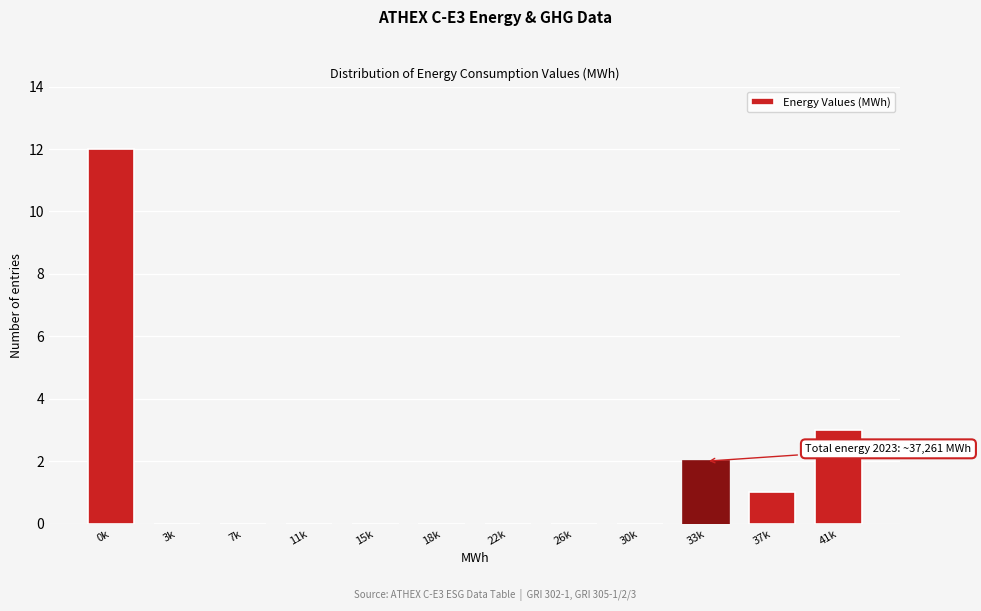

Reading left to right, what are all the values shown in this chart?

0k=12	3k=0	7k=0	11k=0	15k=0	18k=0	22k=0	26k=0	30k=0	33k=2	37k=1	41k=3